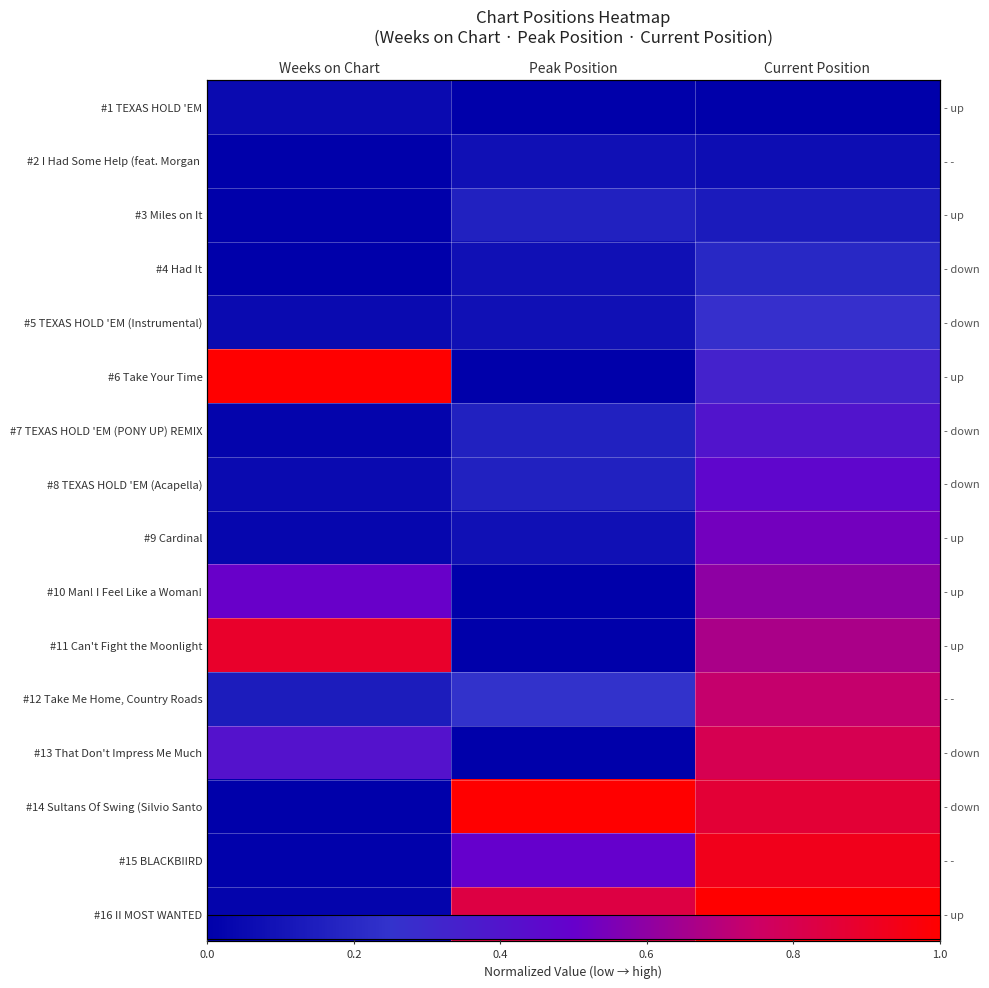

At how many categories does at least one series exceed 0?

3